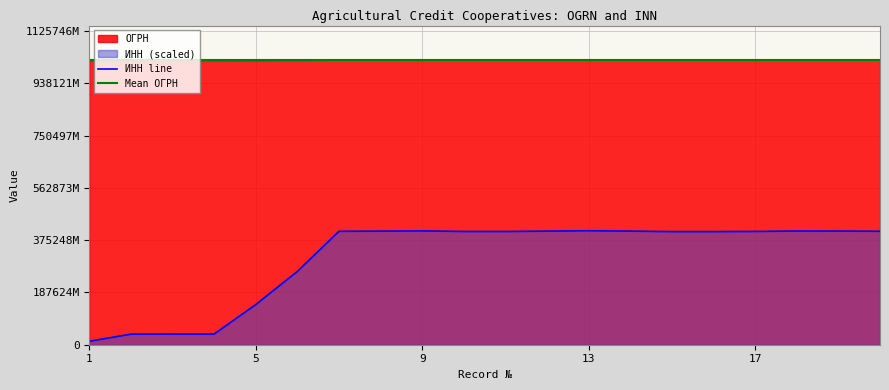

What is the approximate value at 2?

37986978564.6